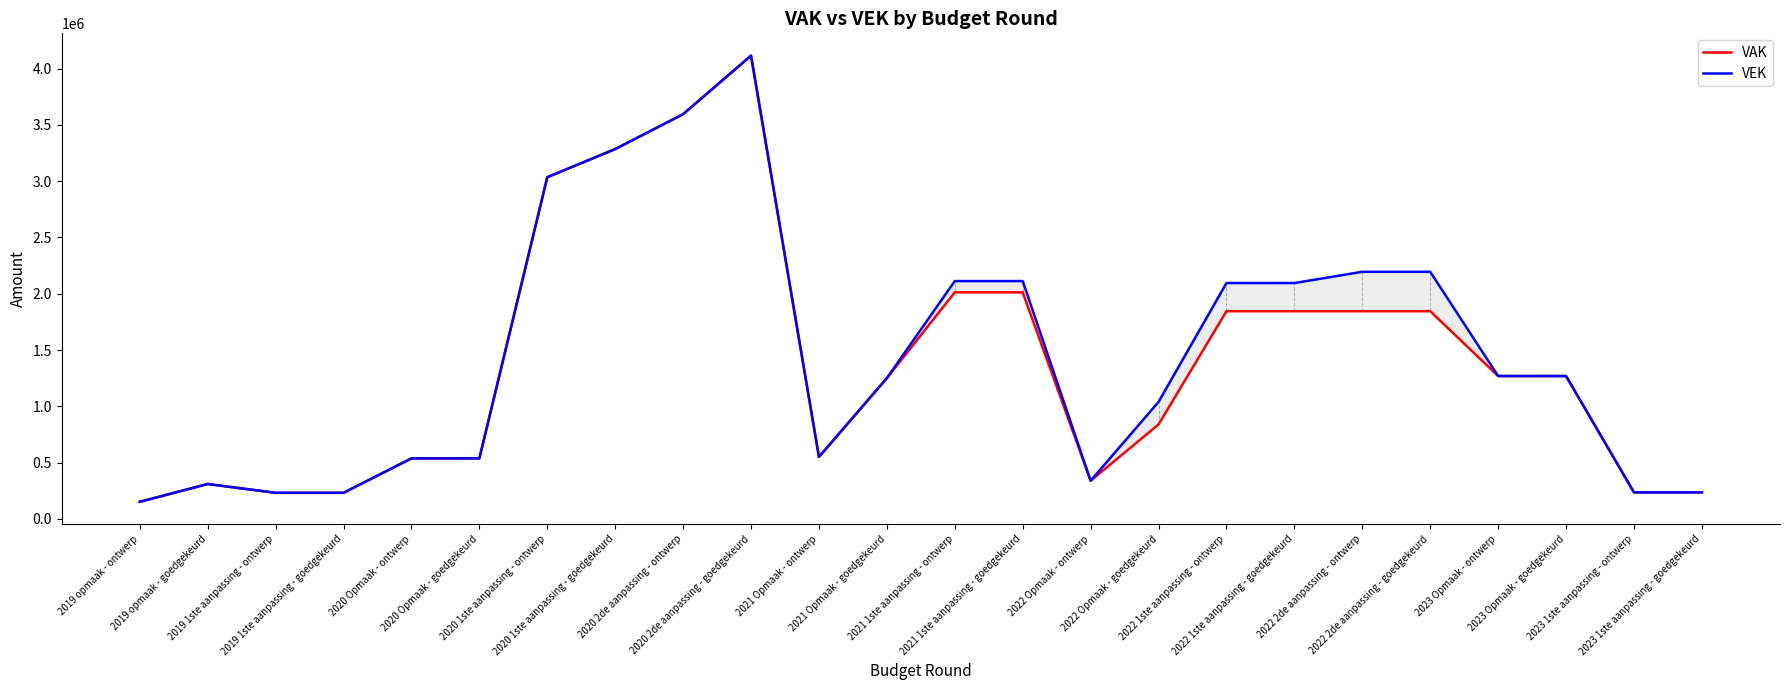

What is the maximum value for VAK?

4115344